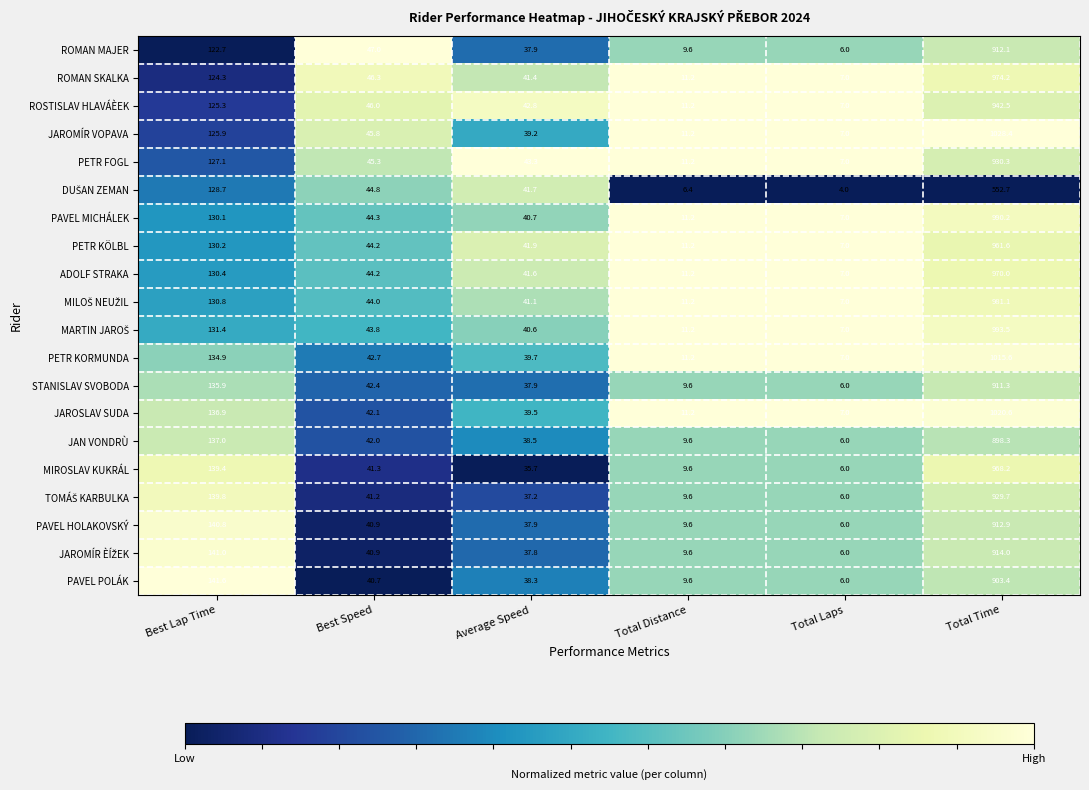

Rank the categories by PAVEL HOLAKOVSKÝ value from highest to lowest.

Total Time, Best Lap Time, Best Speed, Average Speed, Total Distance, Total Laps